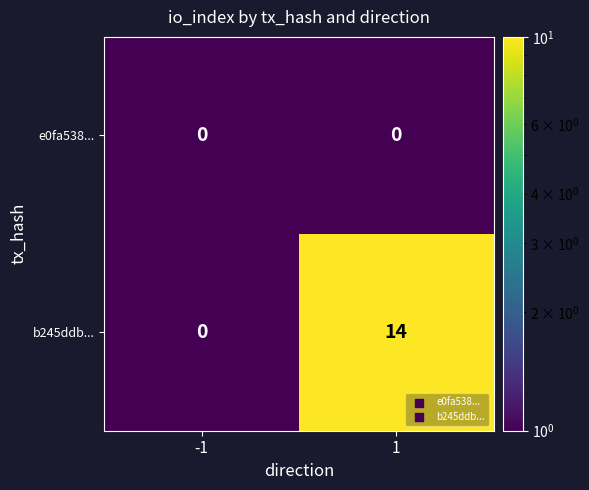

How many data points does each series have?

2